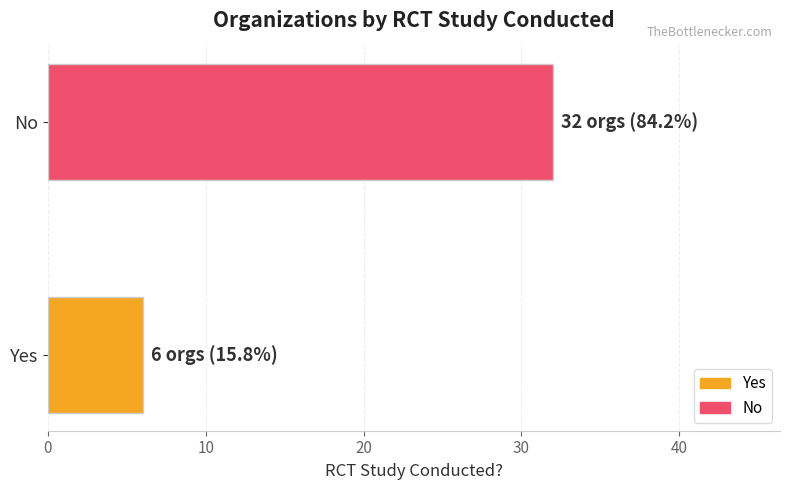

Is it true that the value at Yes is 6?

True